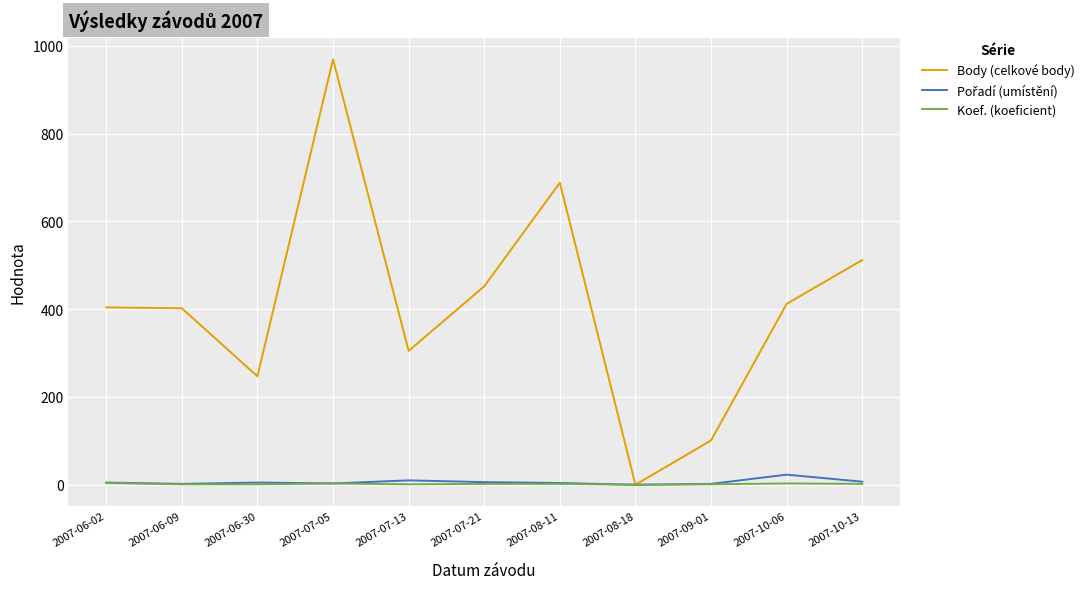

What is the maximum value shown in the chart?

969